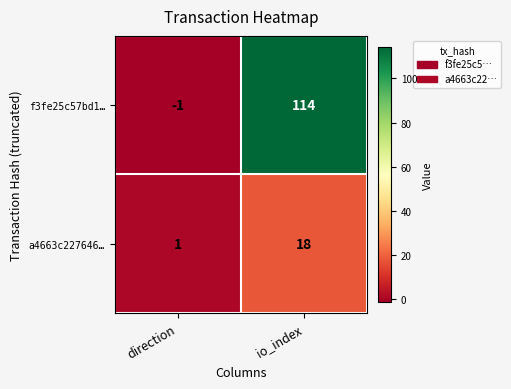

Rank the series at direction from lowest to highest value.

f3fe25c57bd1…, a4663c227646…